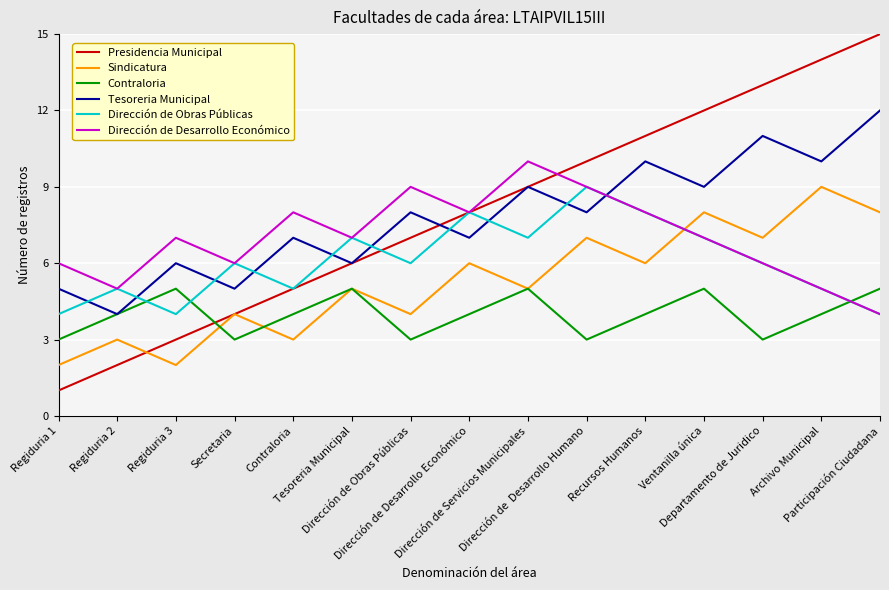

What position from the right is Regiduria 1?

15